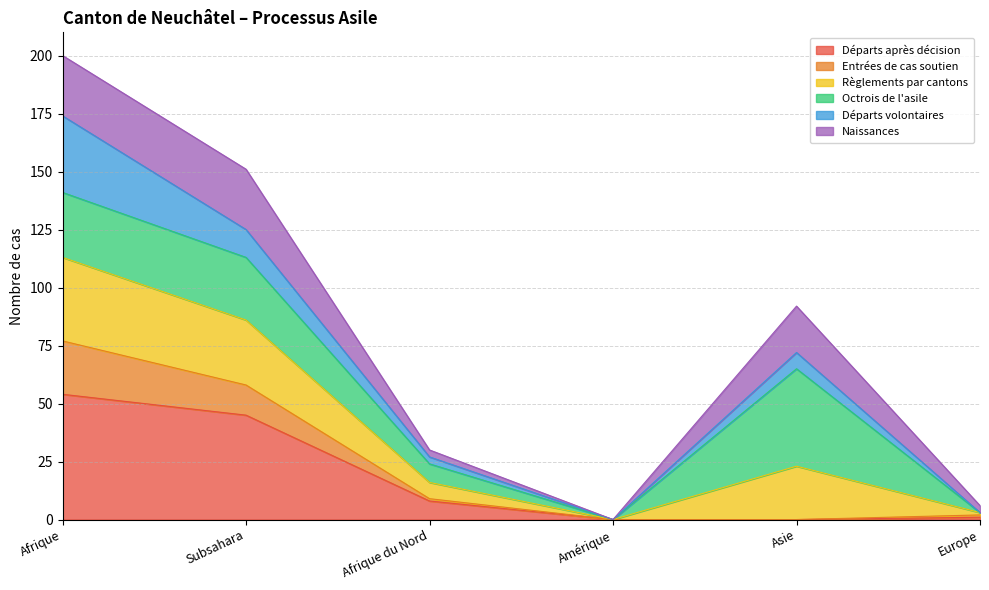

The Départs après décision series shows 13 at Subsahara. True or false?

False